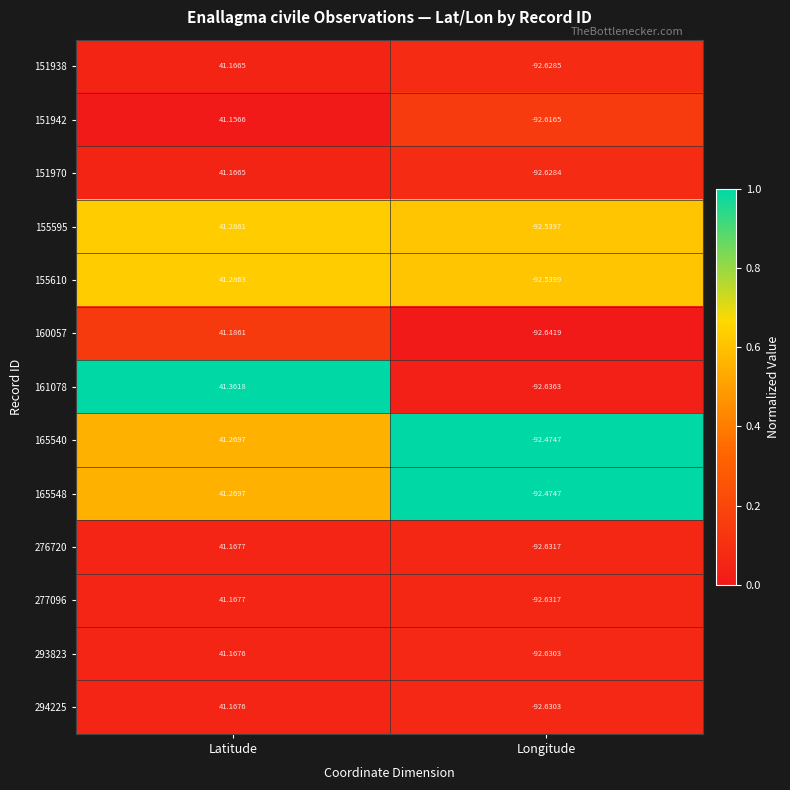

Rank the categories by 155595 value from highest to lowest.

Latitude, Longitude